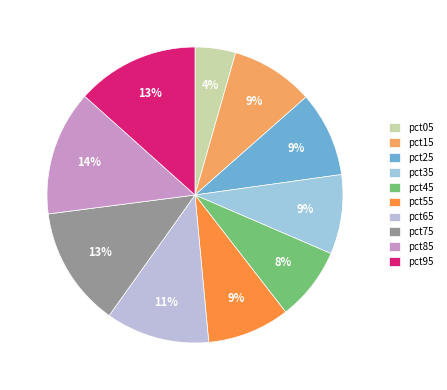

What percentage do pct25 and pct95 together represent?

22.7%